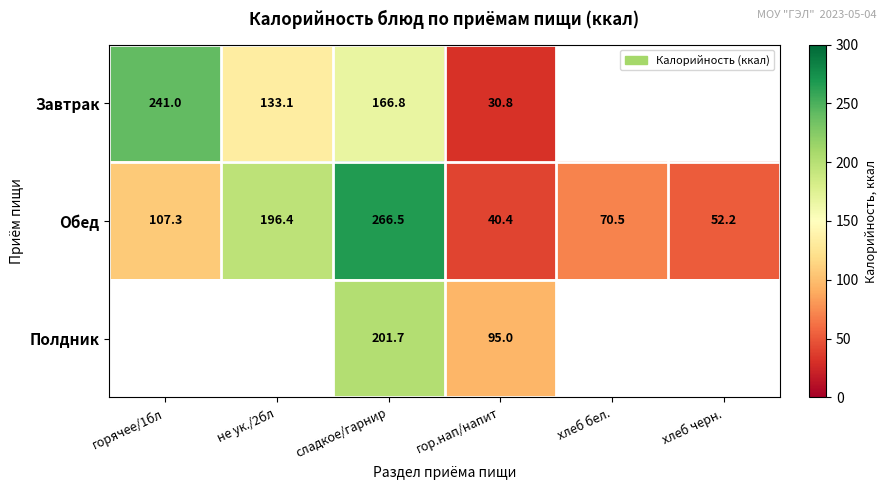

The Обед series shows 79.7 at хлеб черн.. True or false?

False